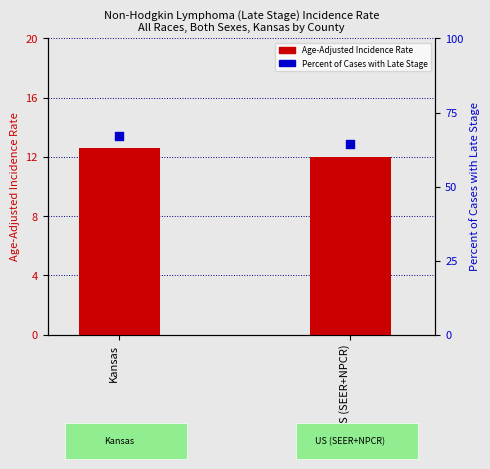

Which series has the largest total across all categories?

Percent of Cases with Late Stage